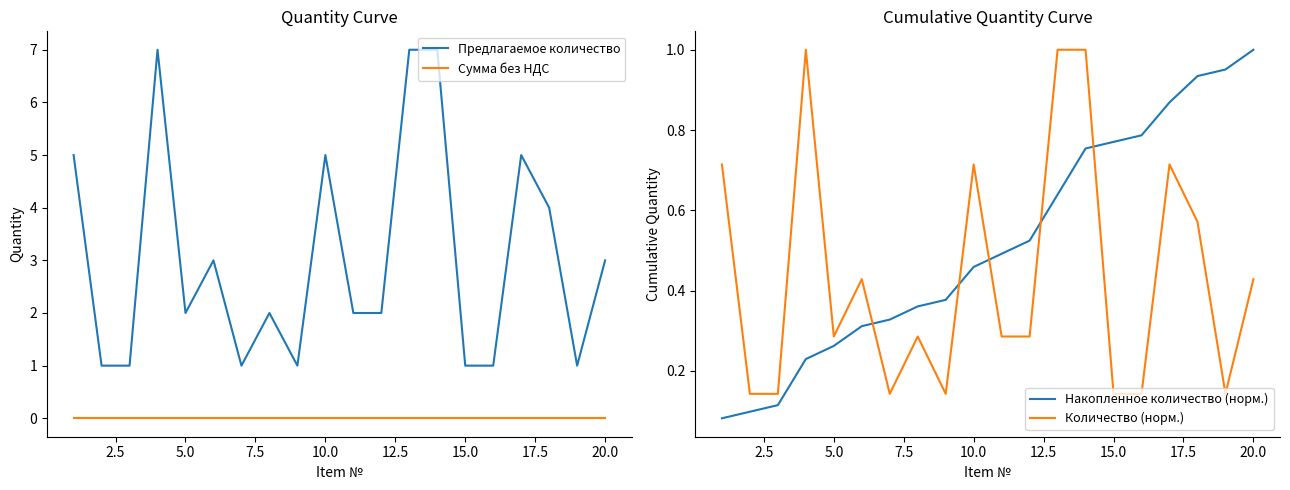

What is the highest value of the Предлагаемое количество series?

7